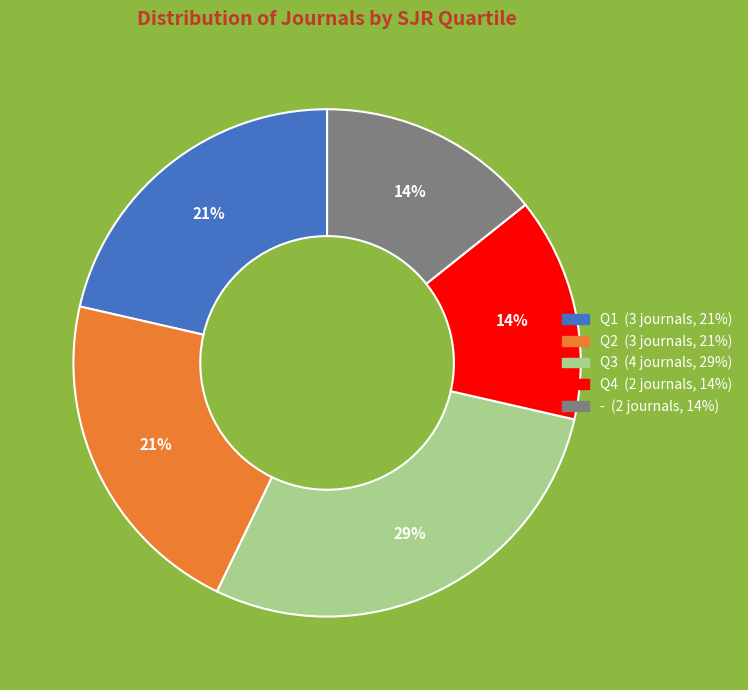

To the nearest percent, what is the difference between the Q2 and - slice percentages?

7%